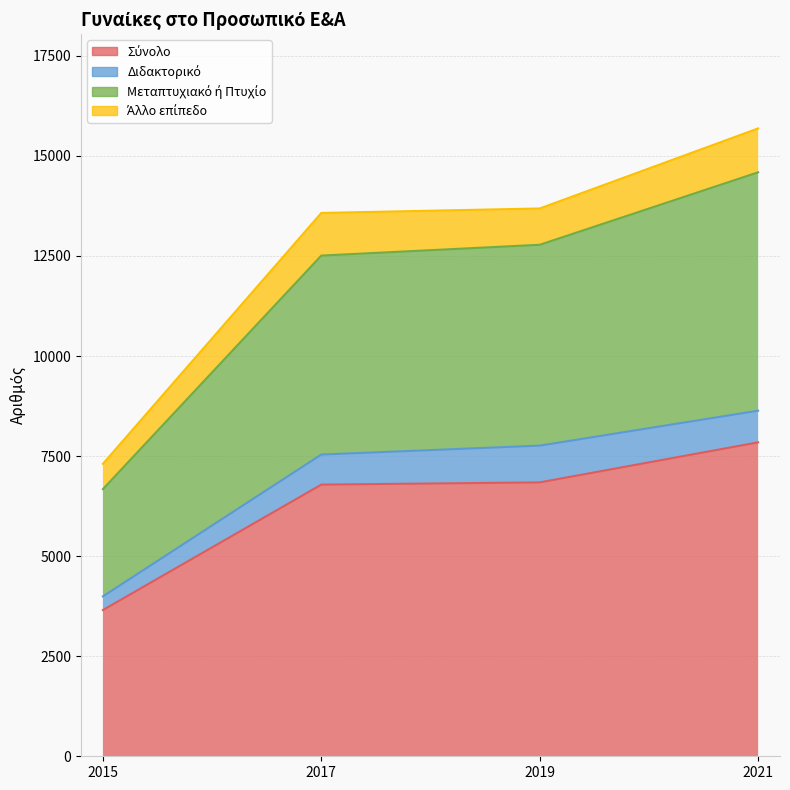

What value does the Σύνολο series have at 2015, to the nearest 100?

3700